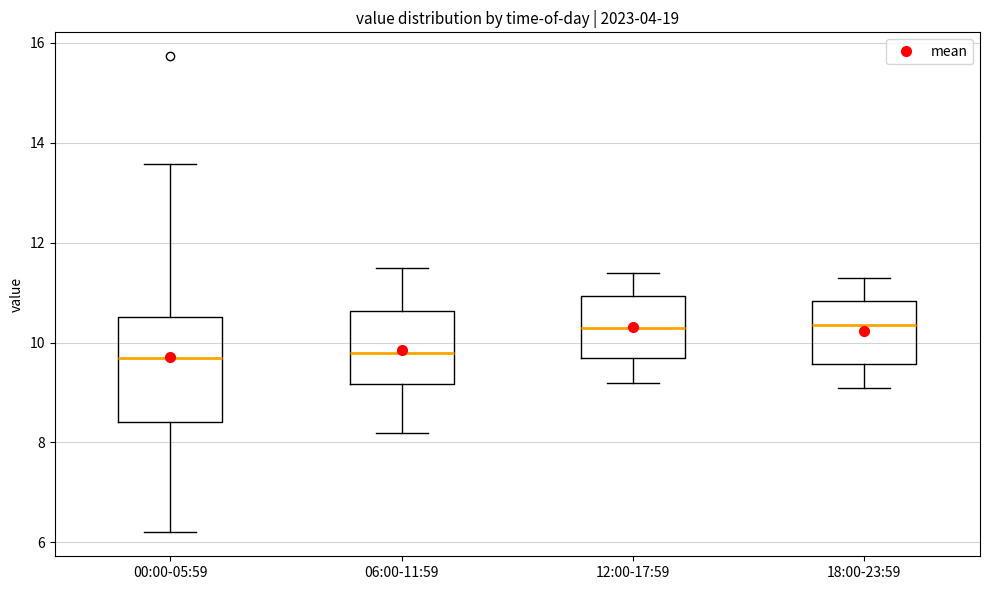

Reading left to right, transcribe this box plot: for each box, give where its median line is, the range the box spans, and where its two whiskers end, as read against the y-axis. The values are not printed on the chart, so give them approximately, as read against the axis.

00:00-05:59: median 9.6, box 8.4 to 10.6, whiskers 6.2 to 13.6
06:00-11:59: median 9.8, box 9.2 to 10.6, whiskers 8.2 to 11.6
12:00-17:59: median 10.4, box 9.8 to 11.0, whiskers 9.2 to 11.4
18:00-23:59: median 10.4, box 9.6 to 10.8, whiskers 9.2 to 11.4